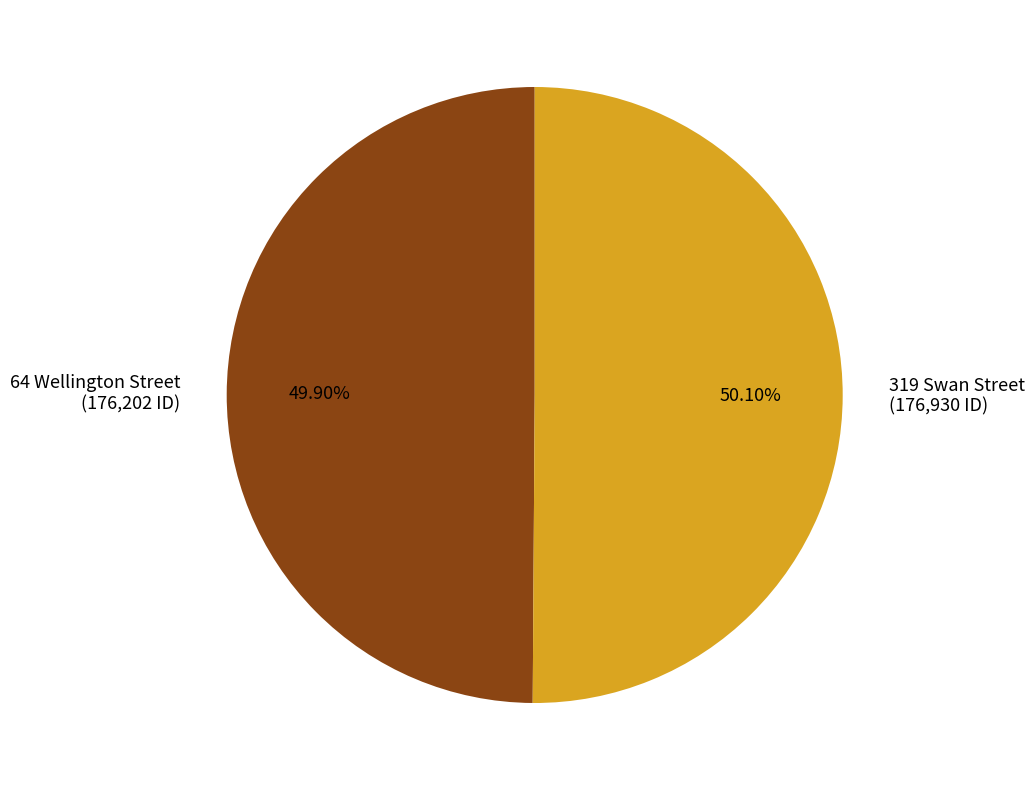

How many slices are in this pie chart?

2